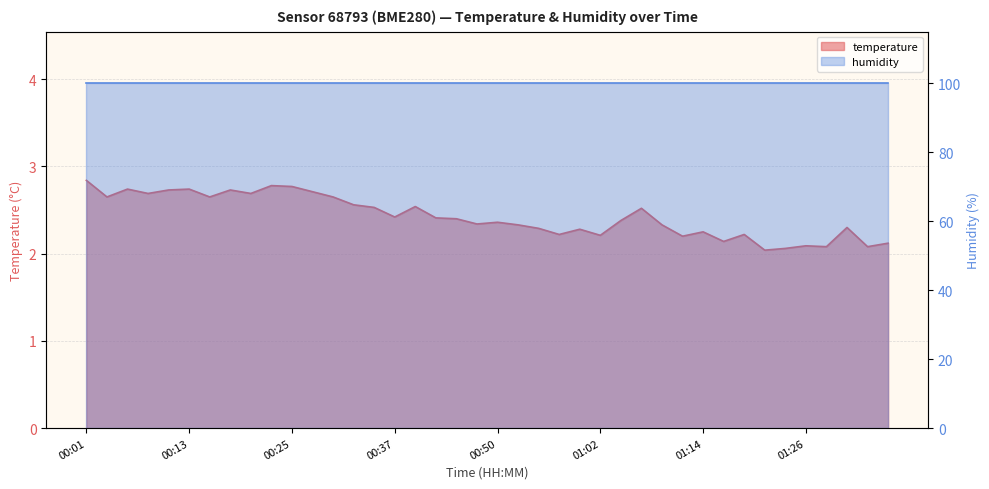

How many interior local valleys (lower than both neighbors) does the data have?

13